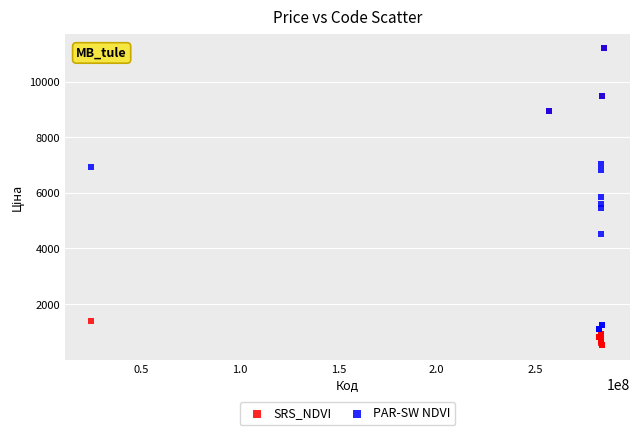

In the PAR-SW NDVI series, what Y value is closest to 6148?

5843.9